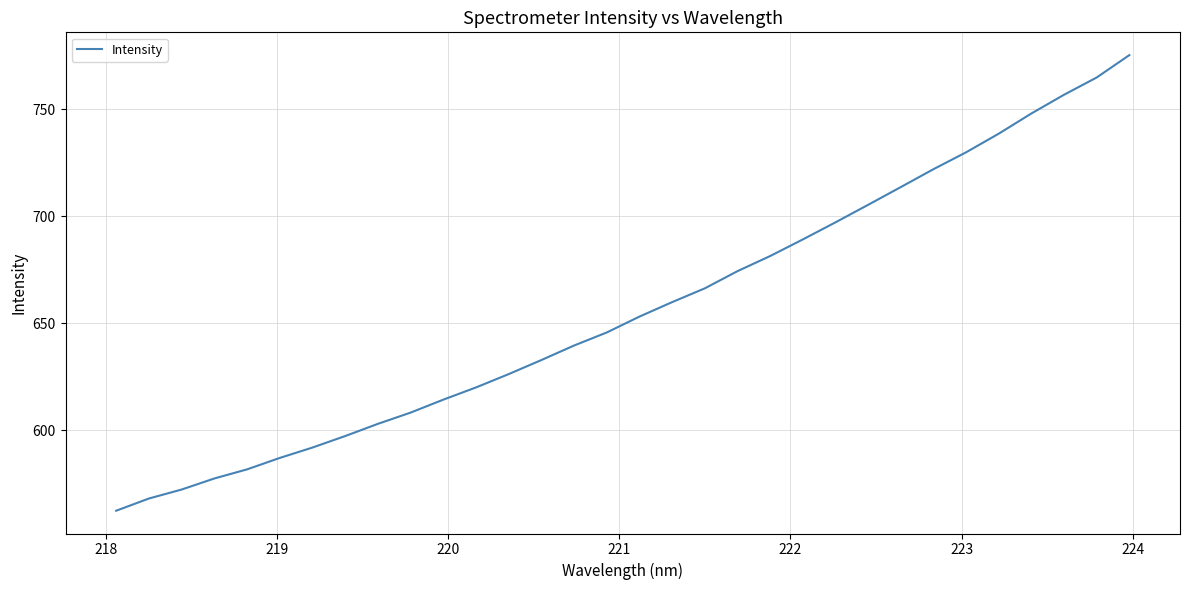

What is the smallest value displayed?

562.4